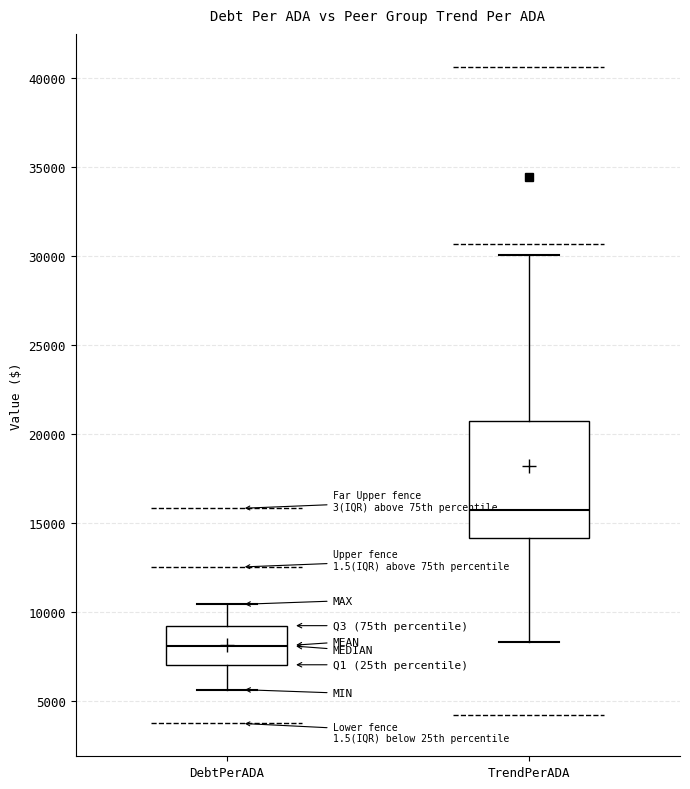

Which box has the lowest median line?

DebtPerADA